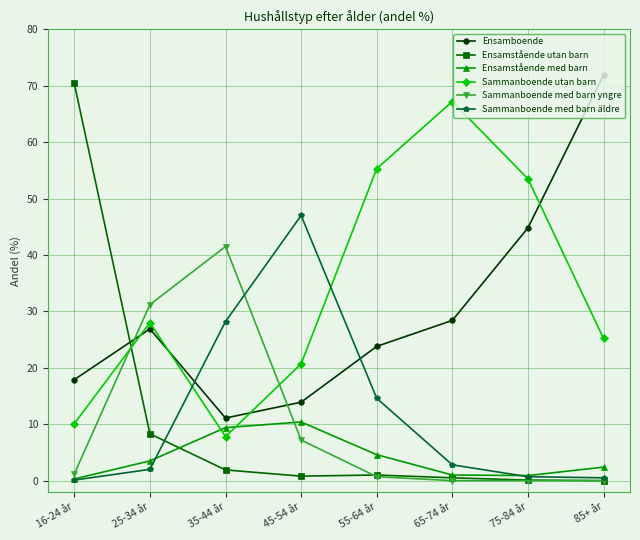

Between which two adjacent categories do Sammanboende med barn yngre and Ensamstående utan barn first intersect?

16-24 år and 25-34 år